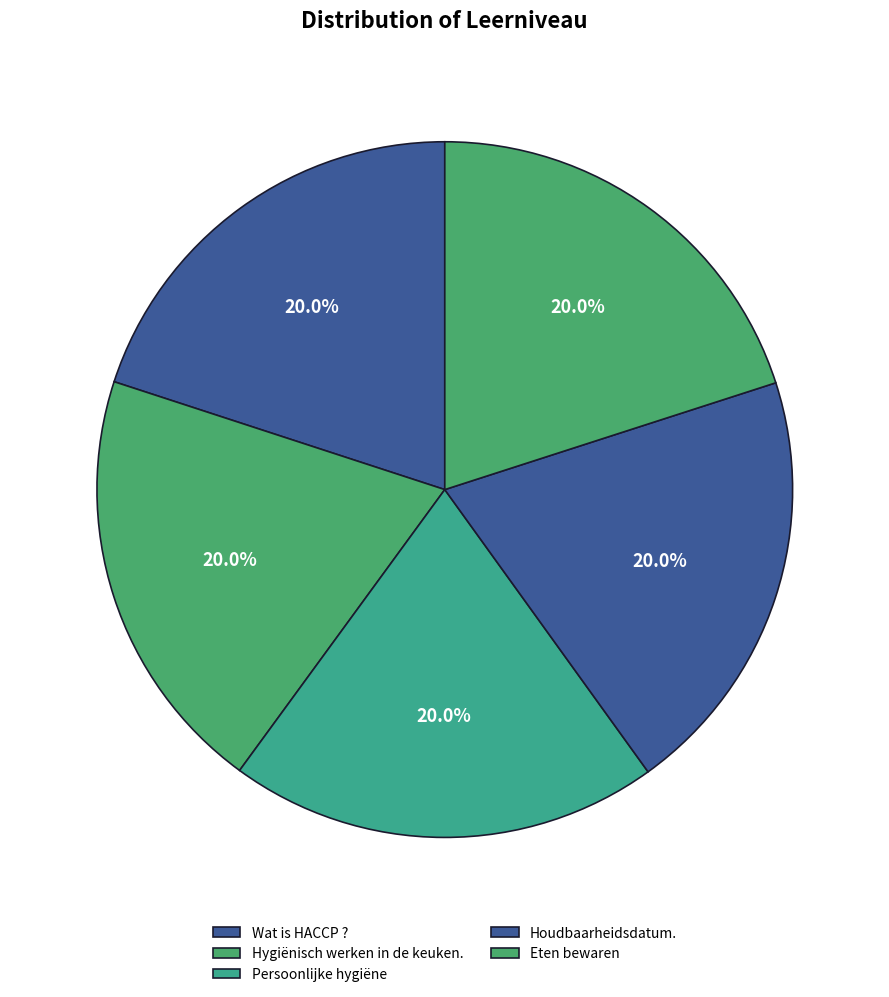

What is the total percentage of Hygiënisch werken in de keuken. and Eten bewaren?

40.0%